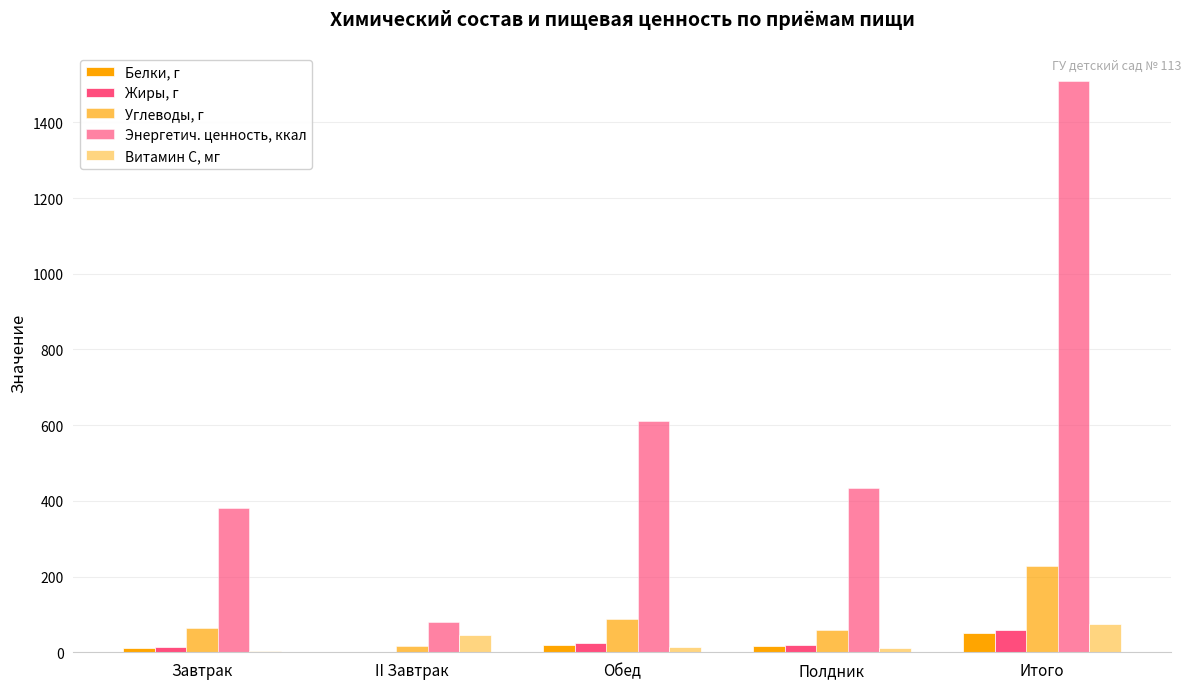

How many groups of bars are there?

5